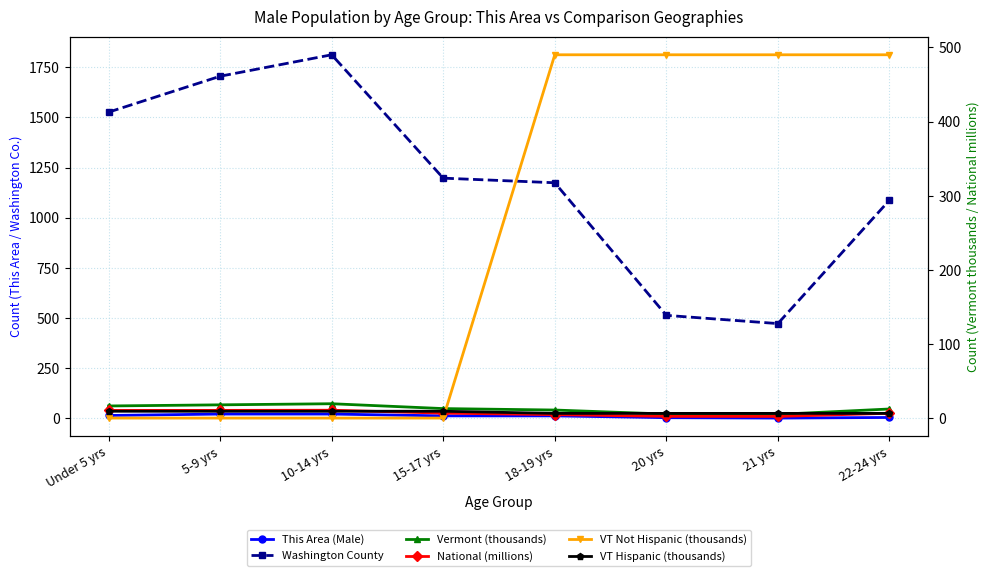

What are all the series names shown in the legend?

This Area (Male), Washington County, Vermont (thousands), National (millions), VT Not Hispanic (thousands), VT Hispanic (thousands)